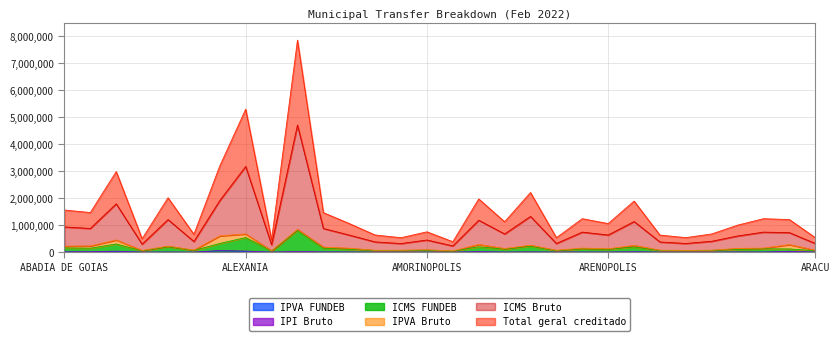

Rank the categories by Total geral creditado value from highest to lowest.

ALTO HORIZONTE, ALEXANIA, AGUAS LINDAS DE GOIAS, ACREUNA, APORE, AGUA FRIA DE GOIAS, ANICUNS, ARUANA, ABADIA DE GOIAS, ABADIANIA, ALTO PARAISO DE GOIAS, ARAGUAPAZ, ARAGUAPAZ, ARAGARCAS, APARECIDA DO RIO DOCE, ALVORADA DO NORTE, ARENOPOLIS, ARAGOIANIA, AMORINOPOLIS, BALIZA, AGUA LIMPA, AMARALINA, AURILANDIA, AVELINOPOLIS, ARACU, ARACU, AMERICANO DO BRASIL, ADELANDIA, ALOANDIA, ANHANGUERA